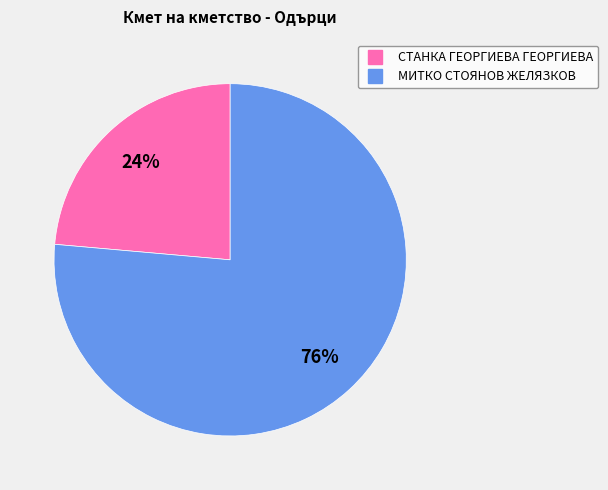

To the nearest percent, what is the average slice percentage?

50%